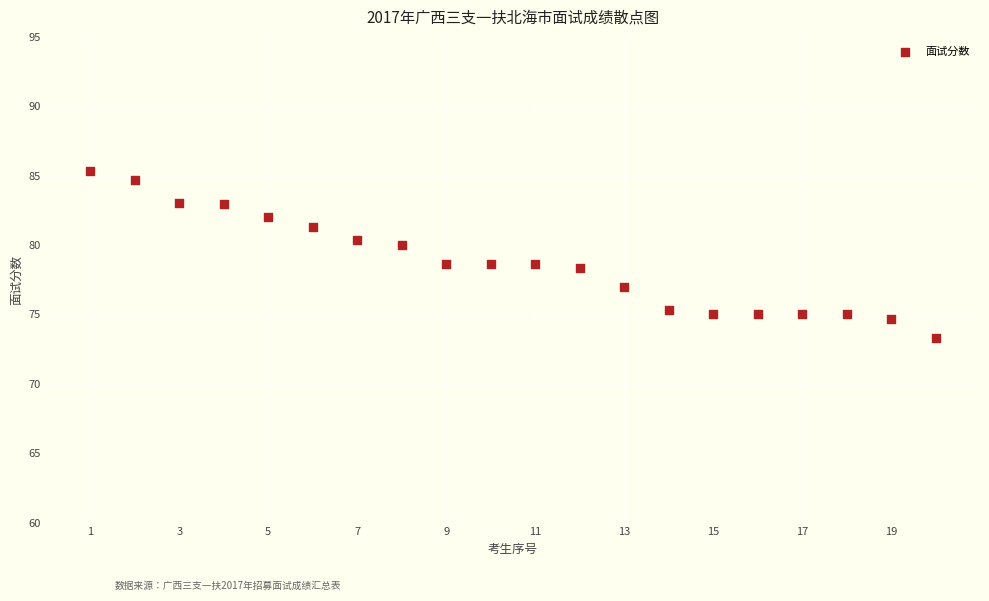

What is the range of X values (max minus min)?

19.0